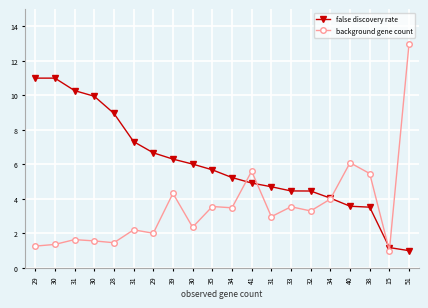

Which series has the widest spread of values?

background gene count